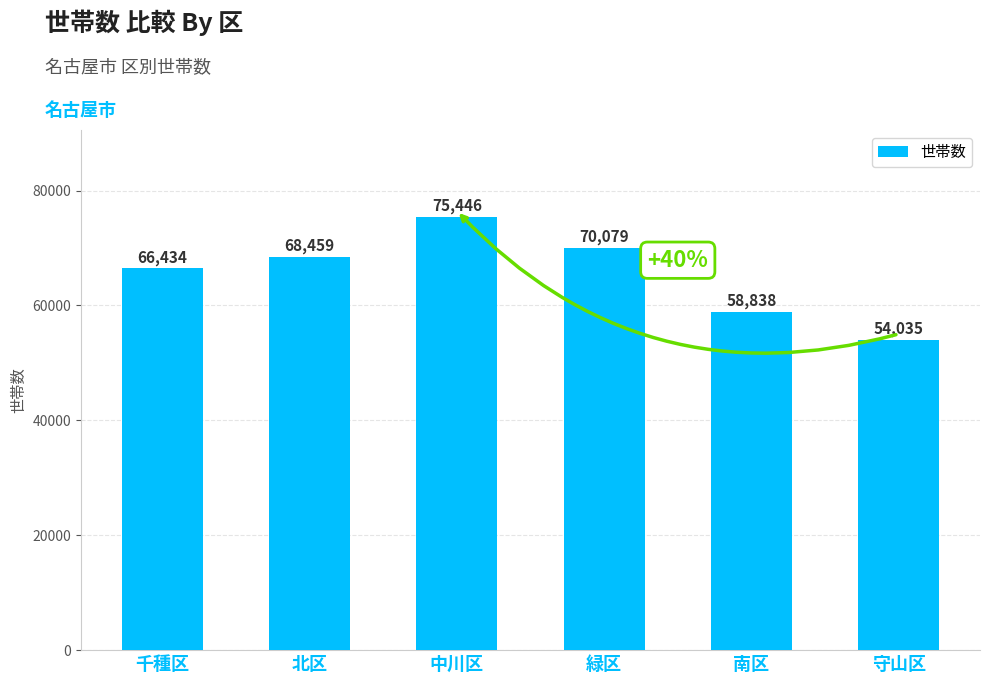

What is the sum of all values?

393291